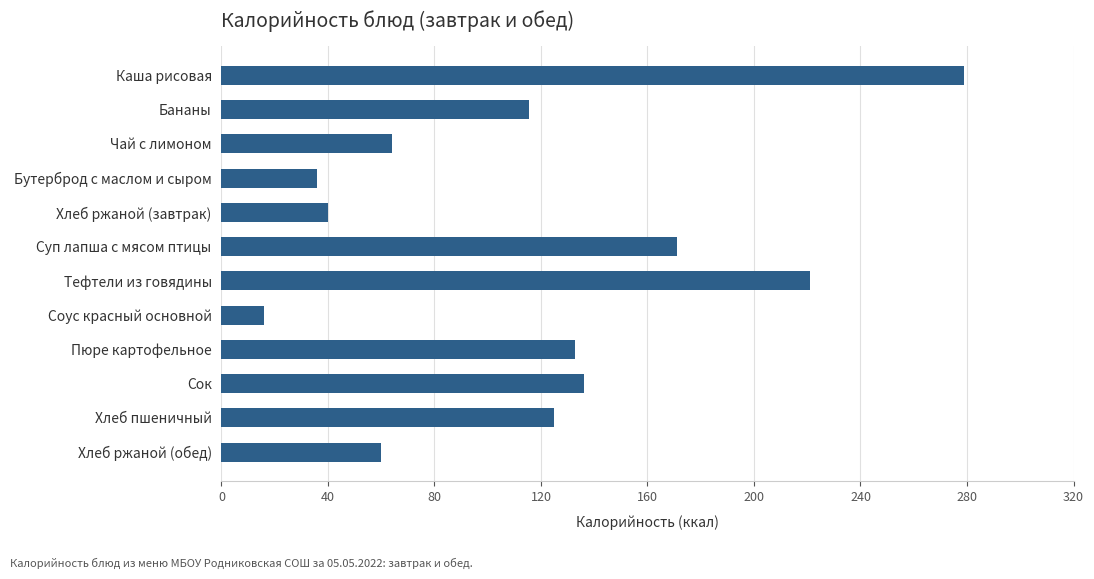

What is the difference between the maximum and minimum values?

263.0